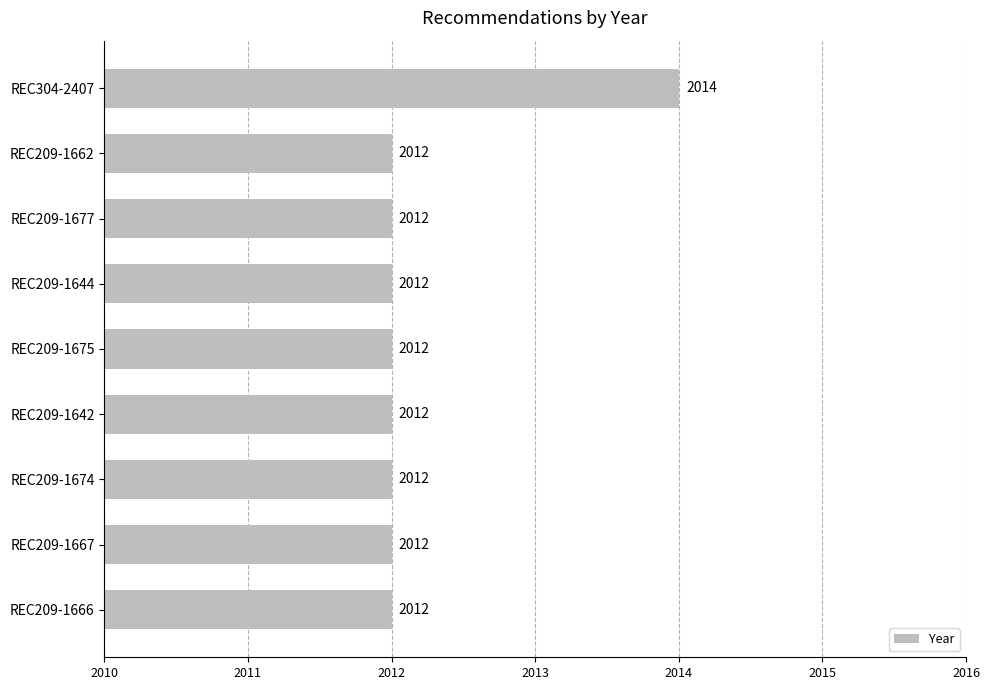

Reading top to bottom, what are all the values shown in this chart?

2014	2012	2012	2012	2012	2012	2012	2012	2012